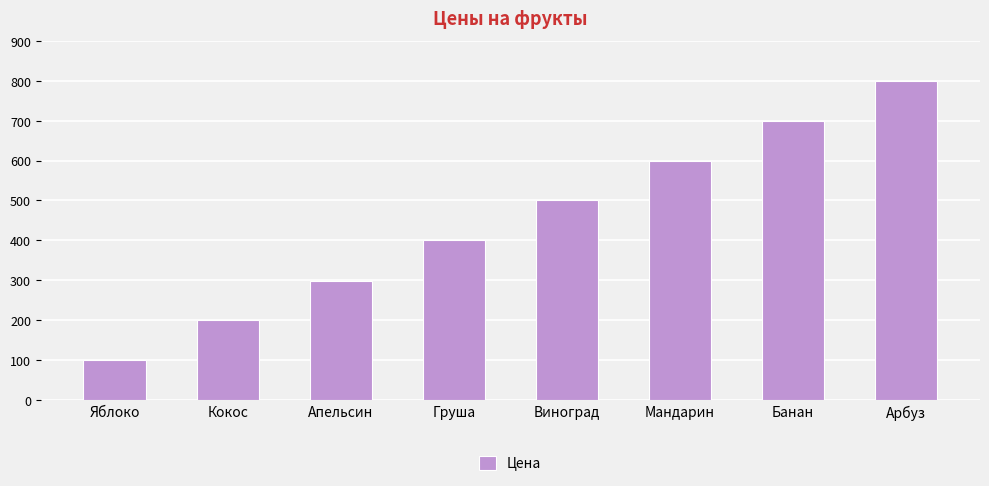

List the labels in order of value, largest first.

Арбуз, Банан, Мандарин, Виноград, Груша, Апельсин, Кокос, Яблоко